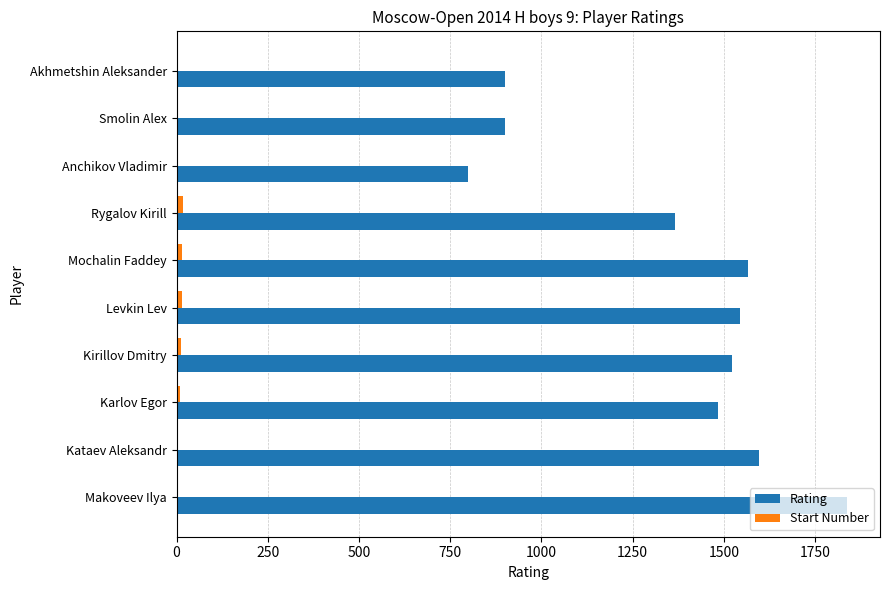

At which category is the sum across all series the highest?

Makoveev Ilya